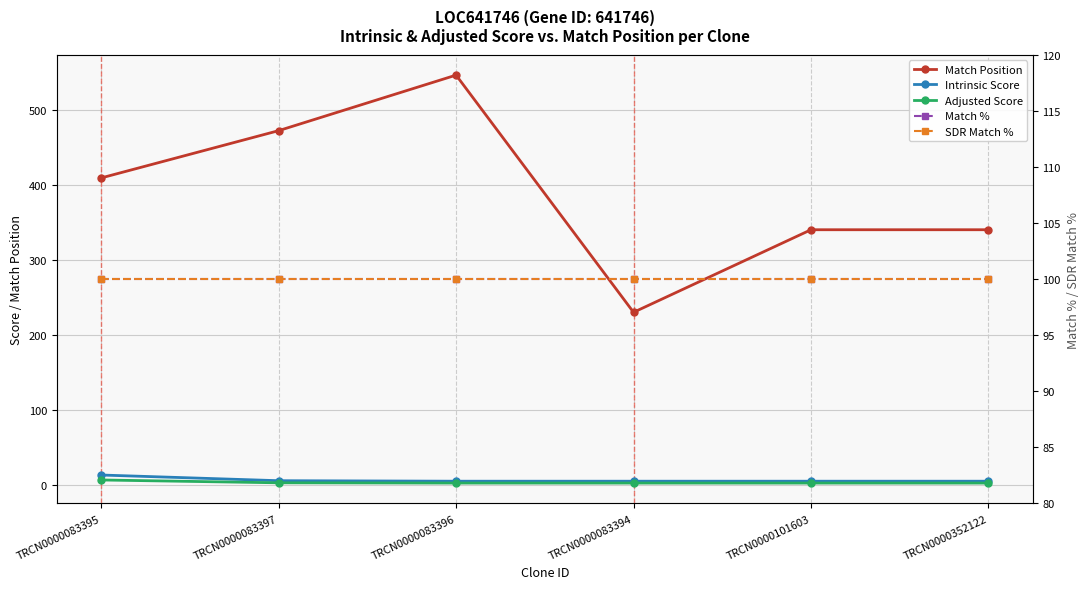

What is the difference between the highest and lowest values at TRCN0000083397?

469.2